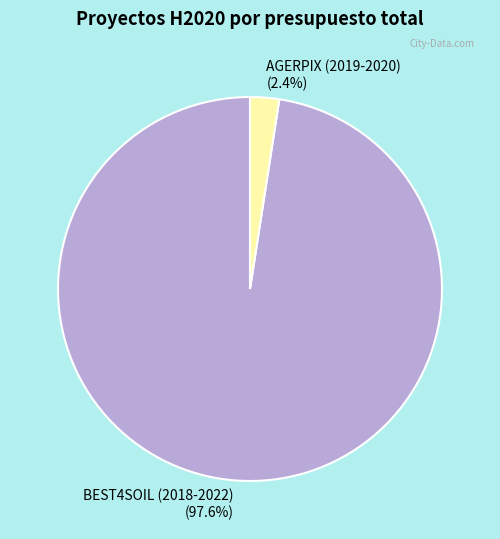

To the nearest percent, what percentage of the pie is BEST4SOIL (2018-2022)?

98%